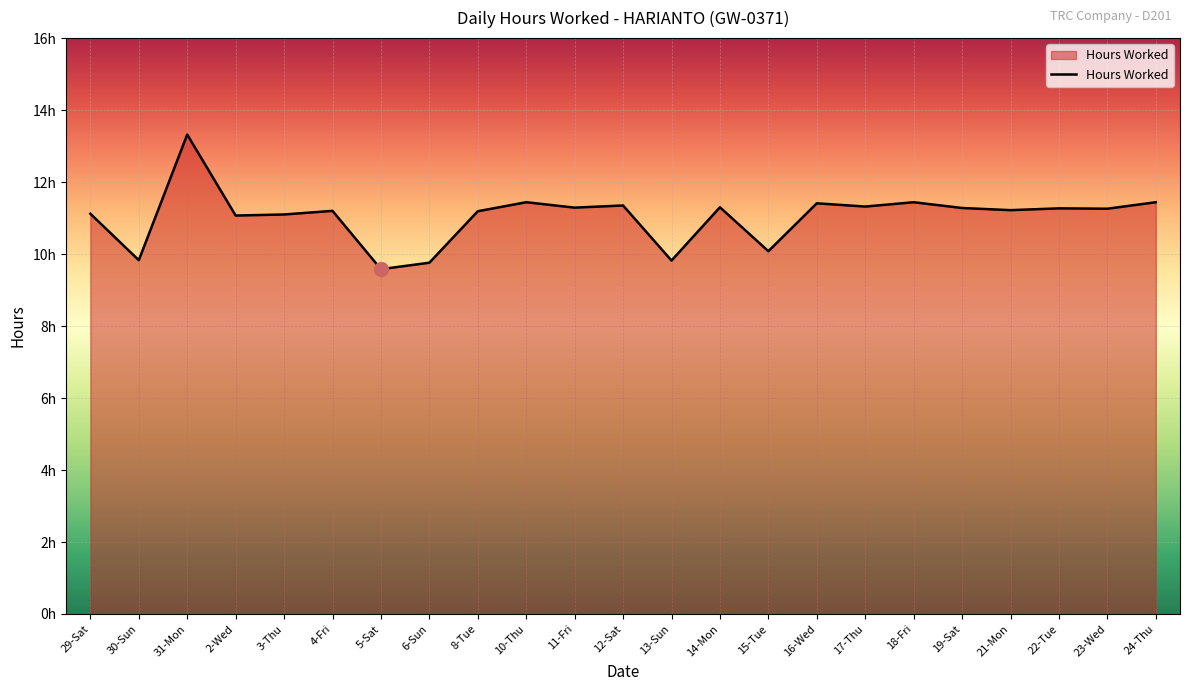

What position from the right is 31-Mon?

21